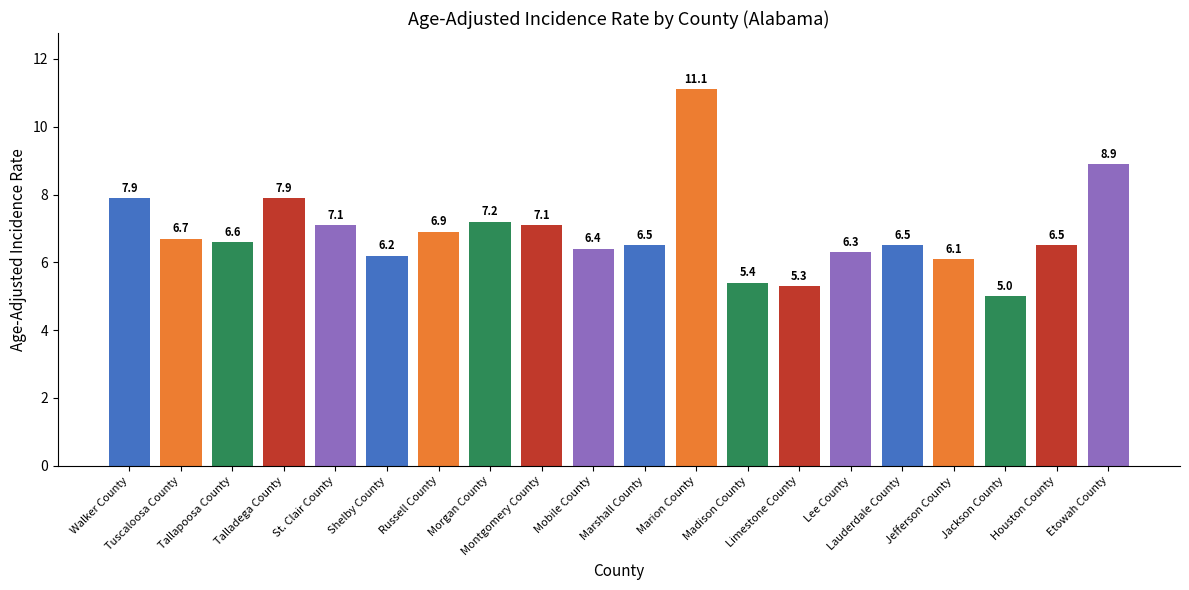

How many values exceed 6?

17